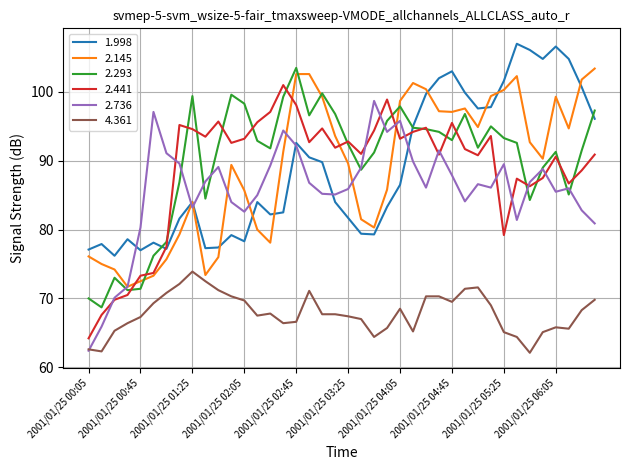

Which series has the largest total across all categories?

2.293